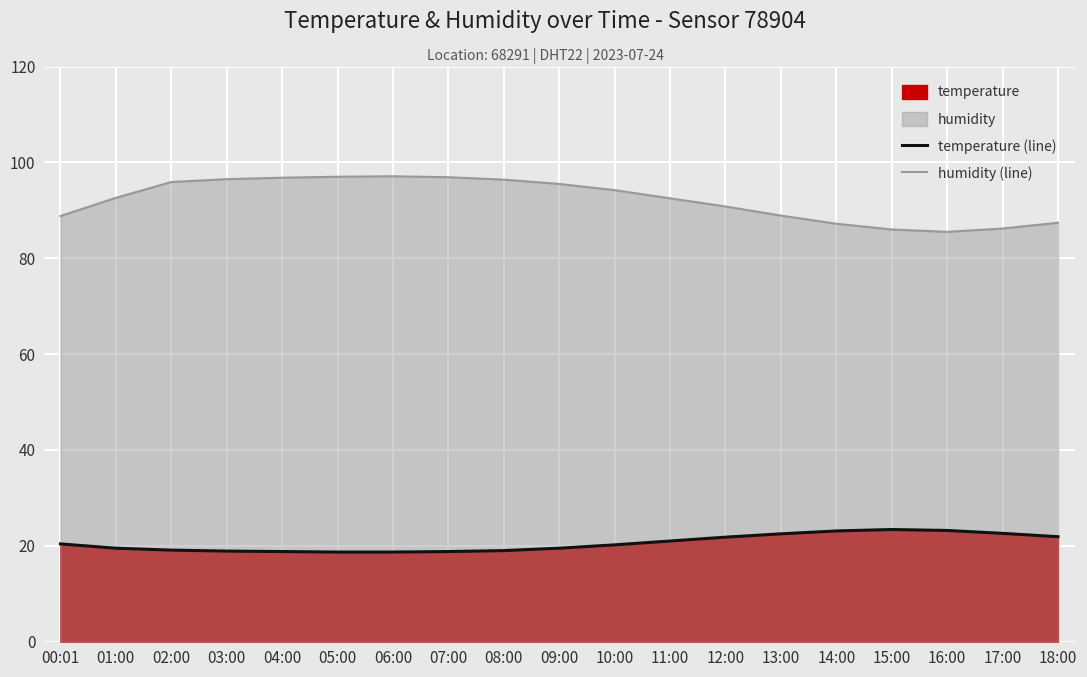

Which series has the largest total across all categories?

humidity (line)